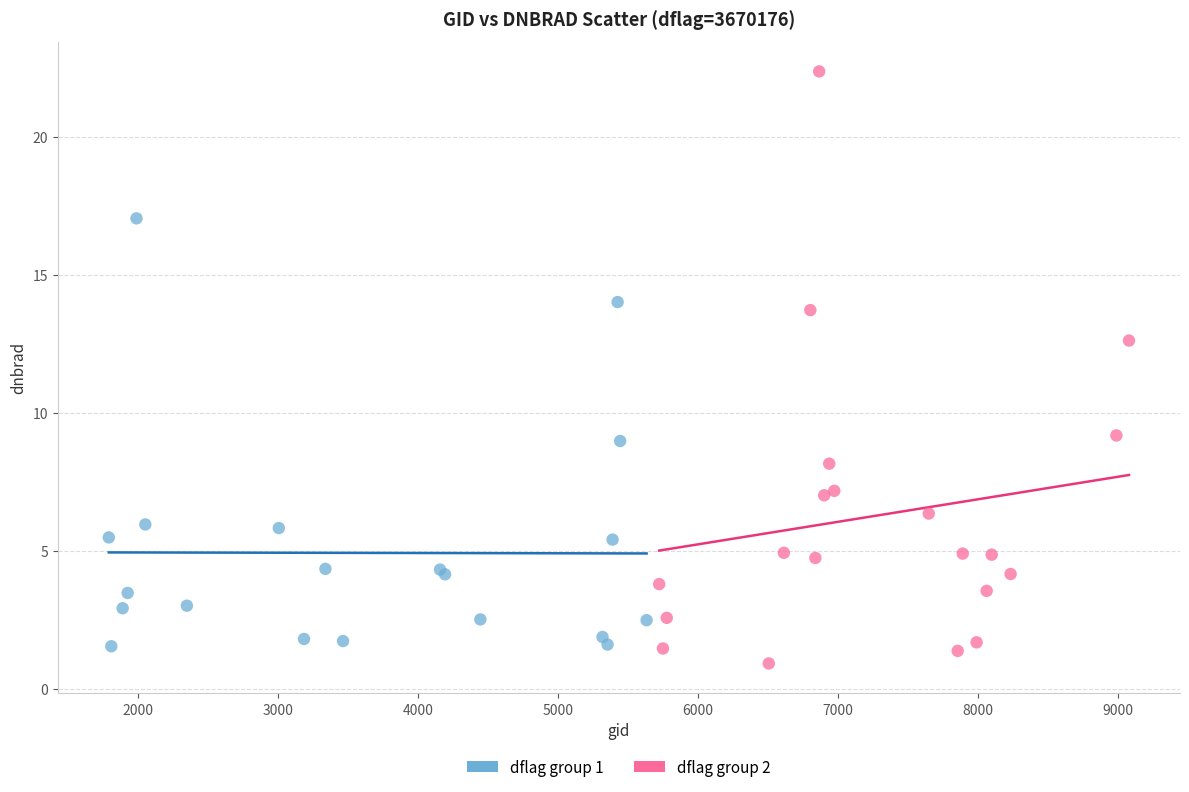

What are all the series names shown in the legend?

dflag group 1, dflag group 2